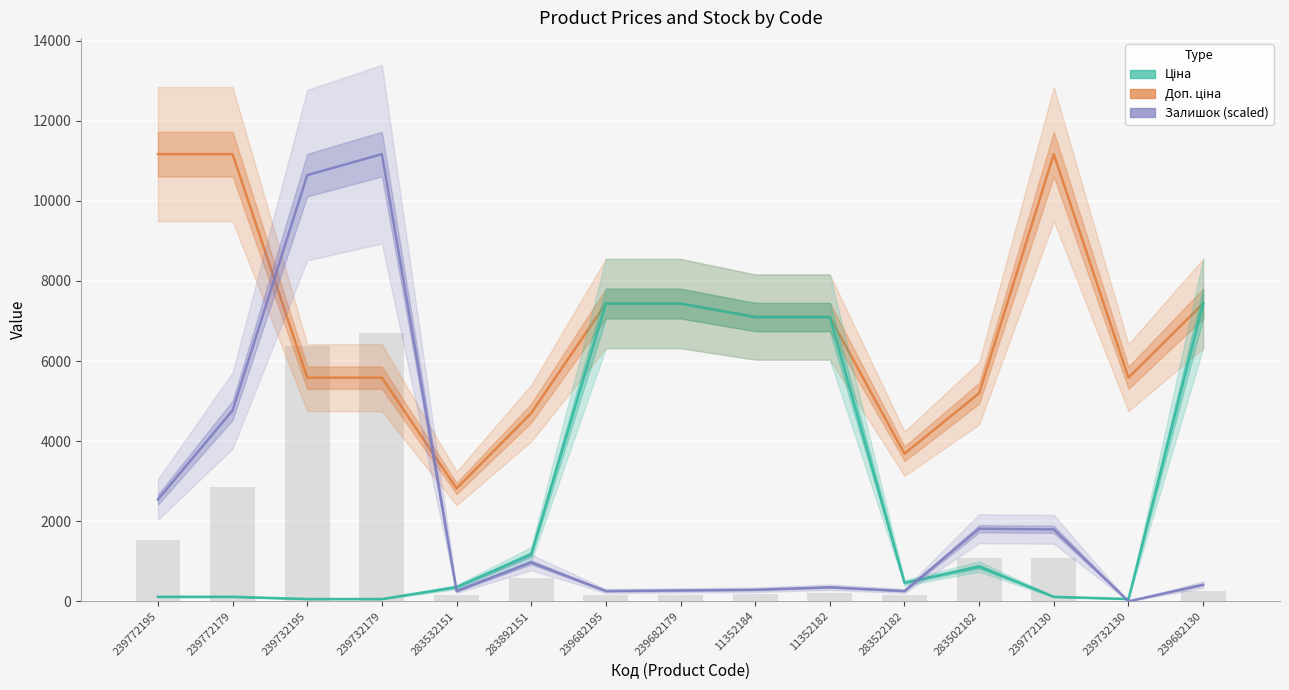

Is the value of Залишок (scaled) at 239682130 greater than the value of Ціна at 283522182?

No